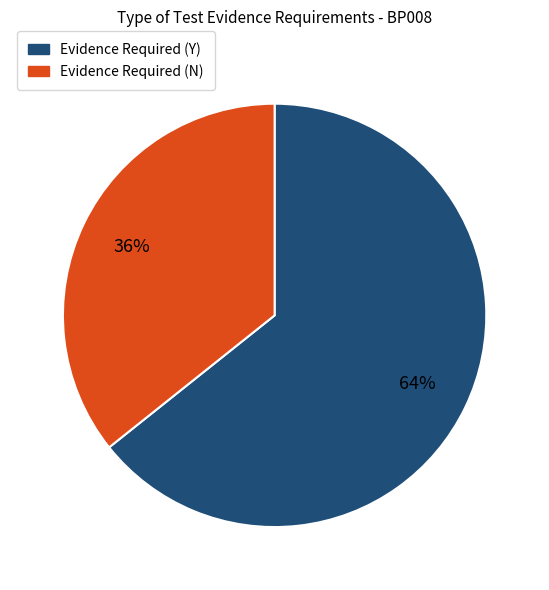

To the nearest percent, what is the average slice percentage?

50%